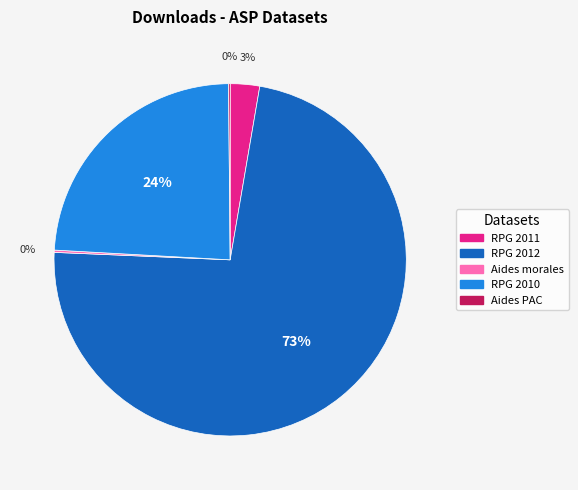

Which category accounts for the majority?

RPG 2012